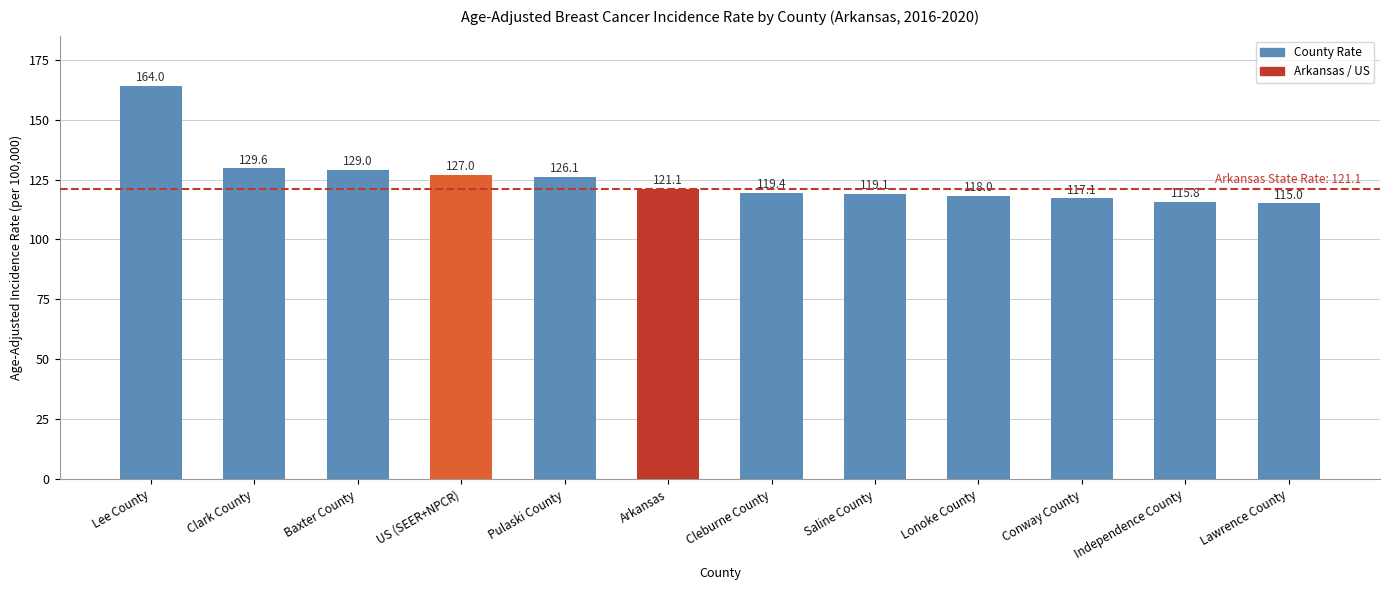

What is the change in value from Baxter County to Pulaski County?

-2.9